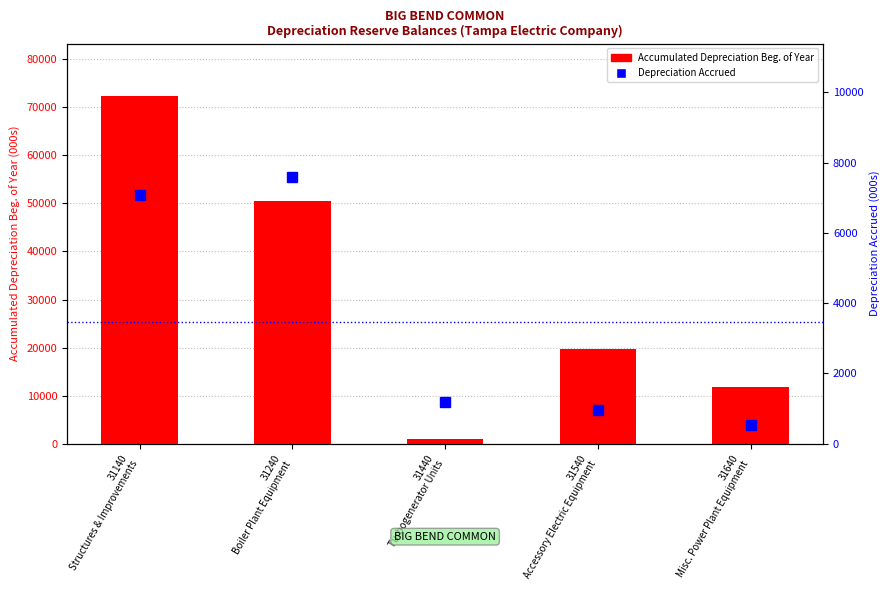

Which series has the largest range (max minus min)?

Accumulated Depreciation Beg. of Year